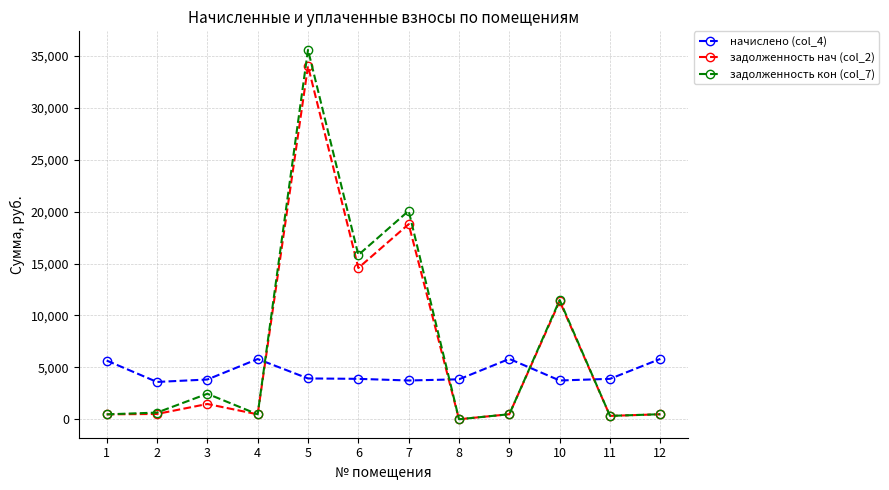

The задолженность кон (col_7) series shows 484.4 at 9. True or false?

True